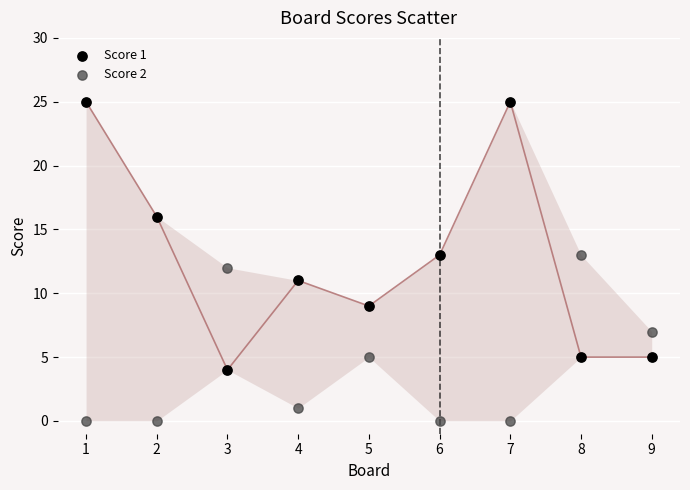

Which series has the widest spread of Y values?

Score 1